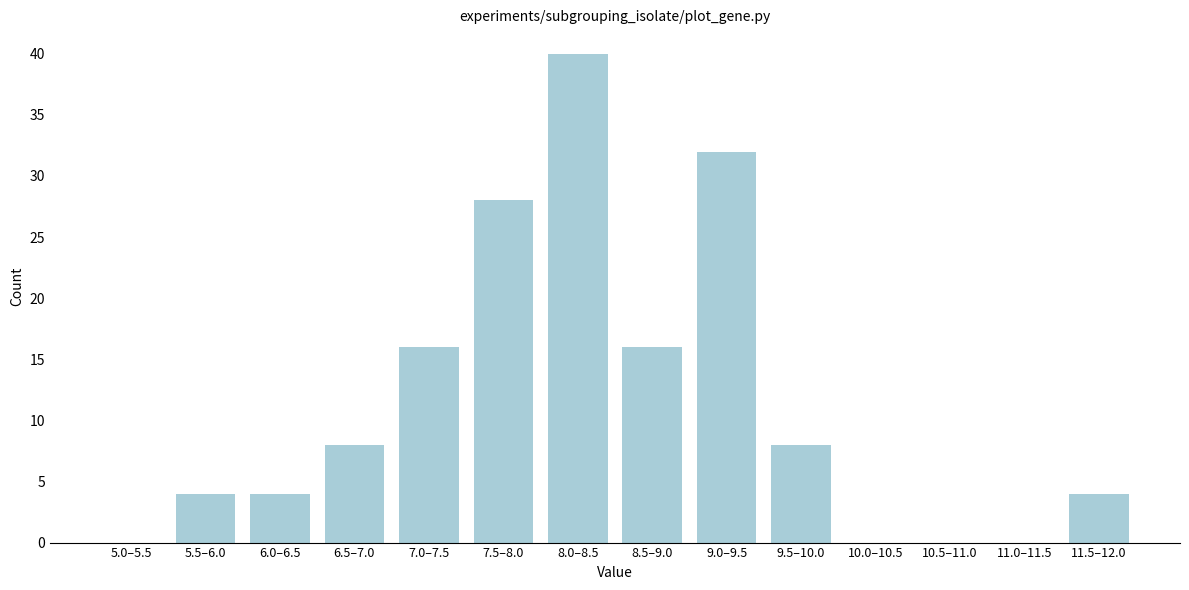

Reading left to right, transcribe all the data shown in this chart.

5.0–5.5=0	5.5–6.0=4	6.0–6.5=4	6.5–7.0=8	7.0–7.5=16	7.5–8.0=28	8.0–8.5=40	8.5–9.0=16	9.0–9.5=32	9.5–10.0=8	10.0–10.5=0	10.5–11.0=0	11.0–11.5=0	11.5–12.0=4